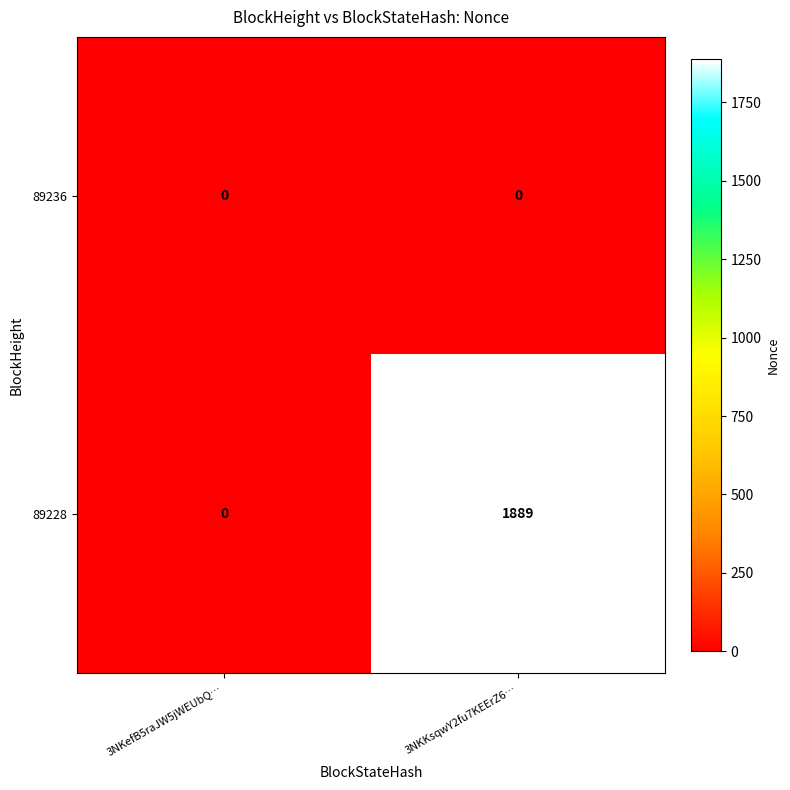

Which series has the largest total across all categories?

89228